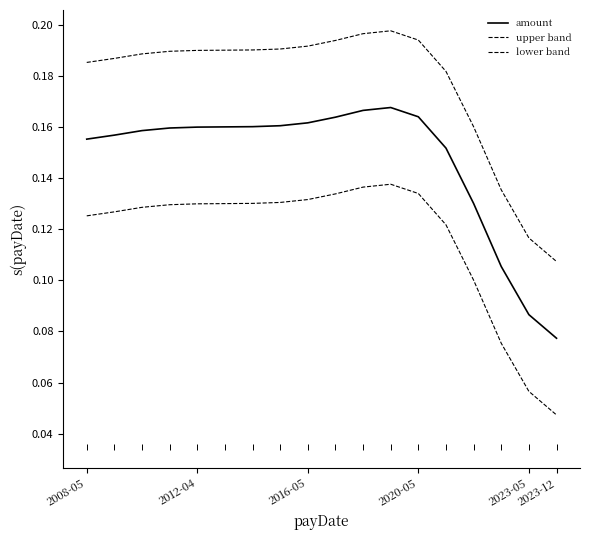

List the series in order of their overall mean, lowest first.

lower band, amount, upper band